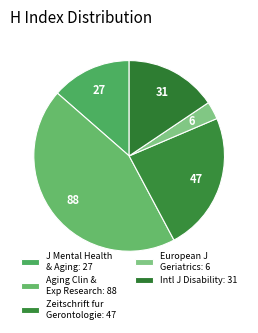

How many segments does this pie chart have?

5